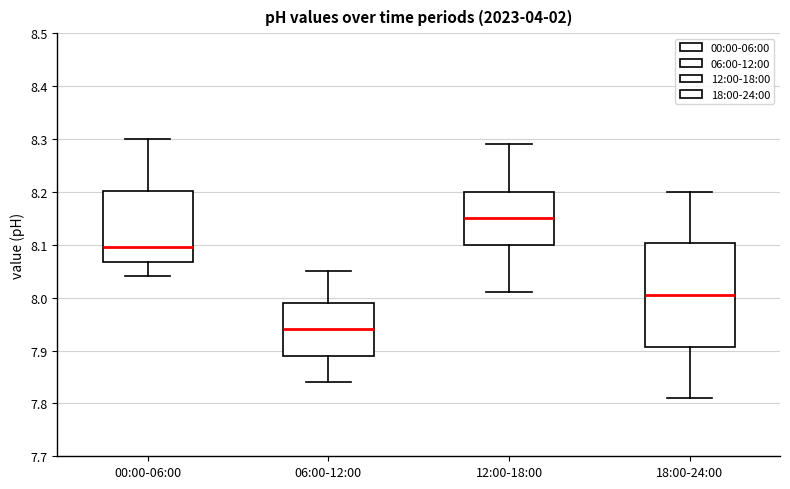

Which box's median line is the highest?

12:00-18:00